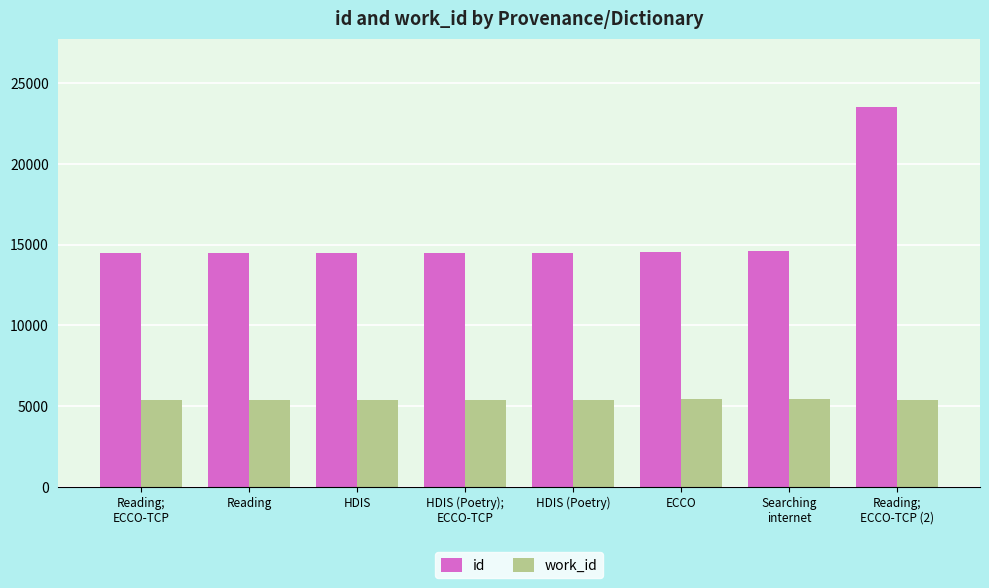

What is the sum of the id values at Reading;
ECCO-TCP and HDIS (Poetry);
ECCO-TCP?

28983